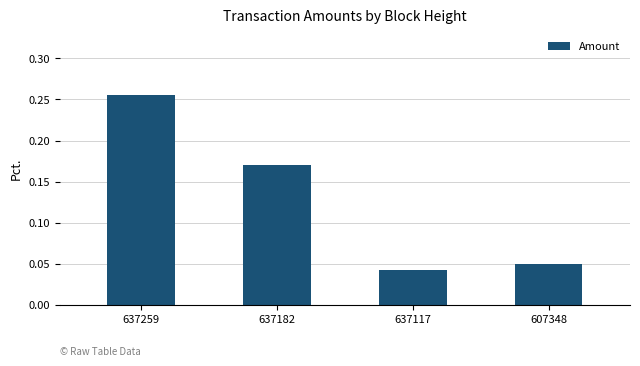

Which label corresponds to the largest value in the chart?

637259